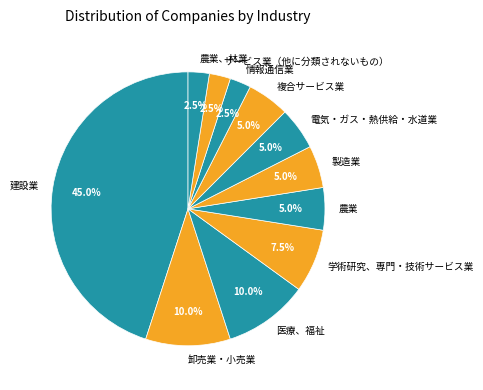

Is there a majority slice in this chart?

No